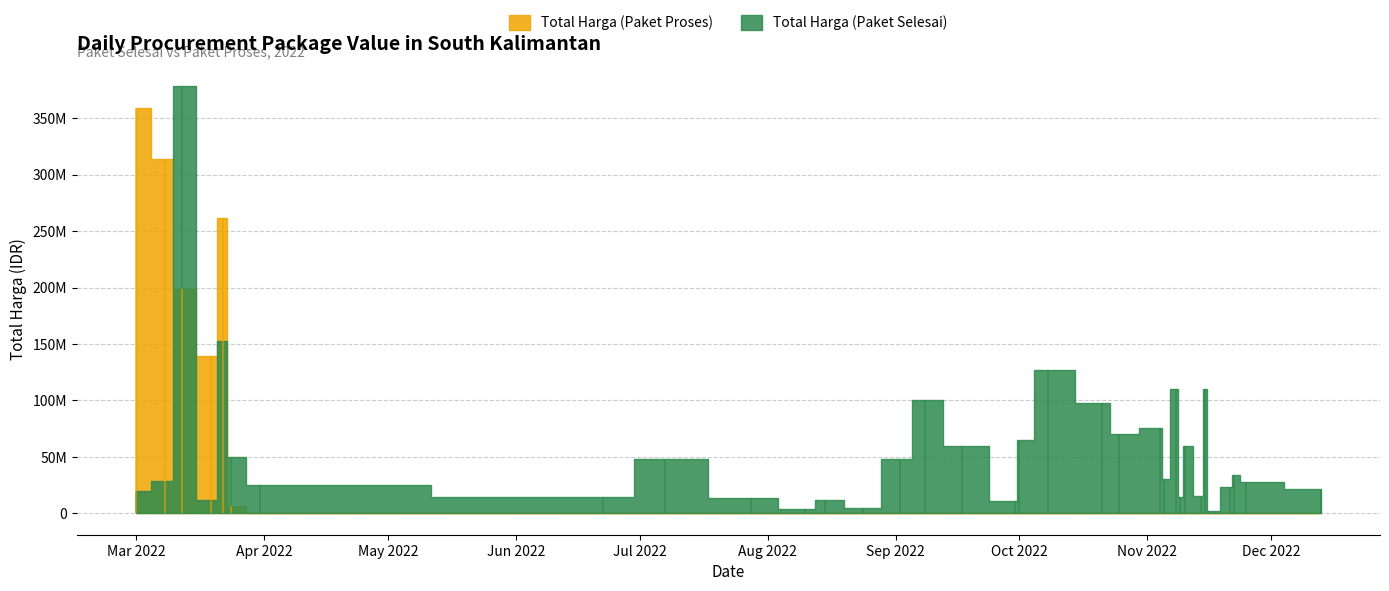

Which series has the largest total across all categories?

Total Harga (Paket Selesai)